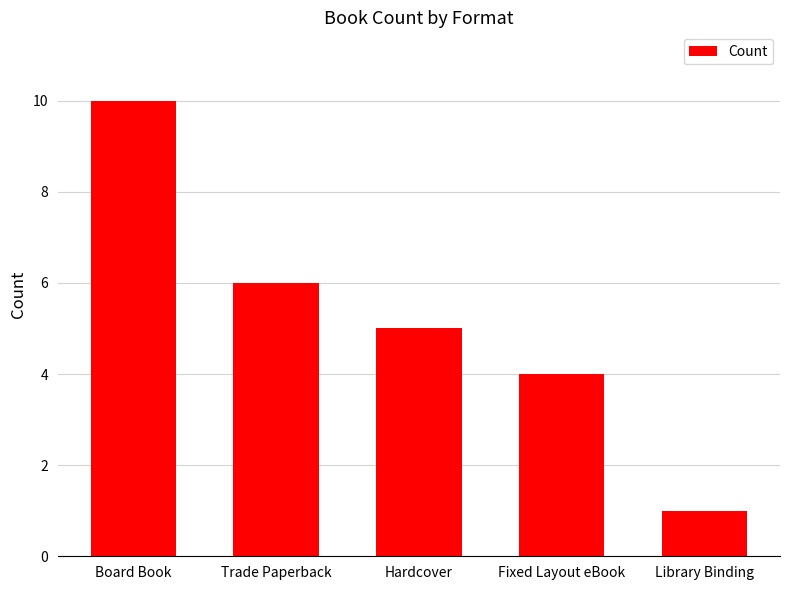

Reading right to left, what are all the values shown in this chart?

Library Binding=1	Fixed Layout eBook=4	Hardcover=5	Trade Paperback=6	Board Book=10